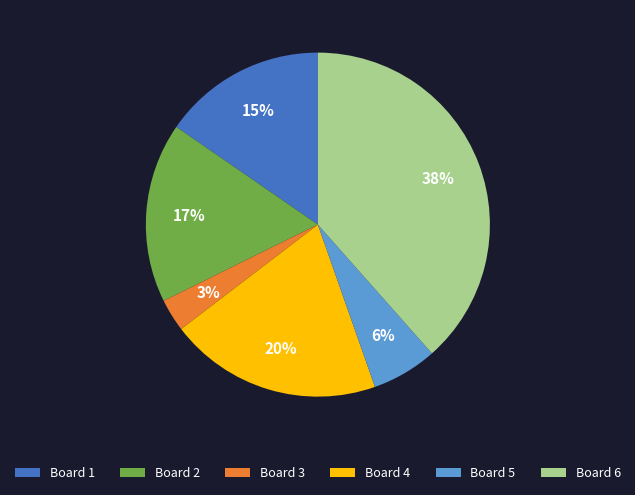

What is the ratio of the value at Board 2 to the value at Board 1?

1.1